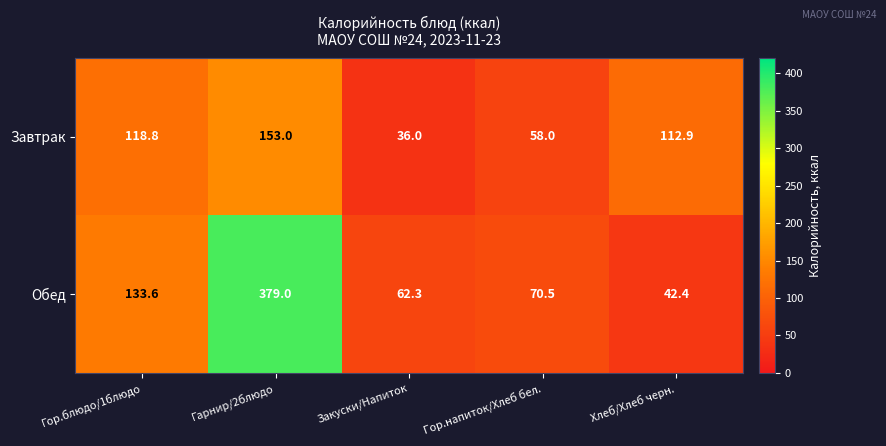

Reading left to right, what are all the values shown in this chart?

Завтрак: Гор.блюдо/1блюдо=118.8	Гарнир/2блюдо=153.0	Закуски/Напиток=36.0	Гор.напиток/Хлеб бел.=58.0	Хлеб/Хлеб черн.=112.9
Обед: Гор.блюдо/1блюдо=133.6	Гарнир/2блюдо=379.0	Закуски/Напиток=62.3	Гор.напиток/Хлеб бел.=70.5	Хлеб/Хлеб черн.=42.4